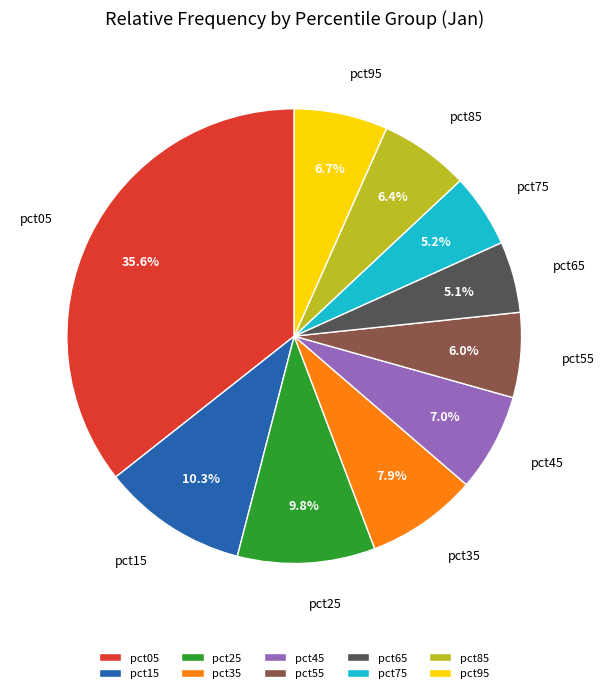

How many slices are in this pie chart?

10